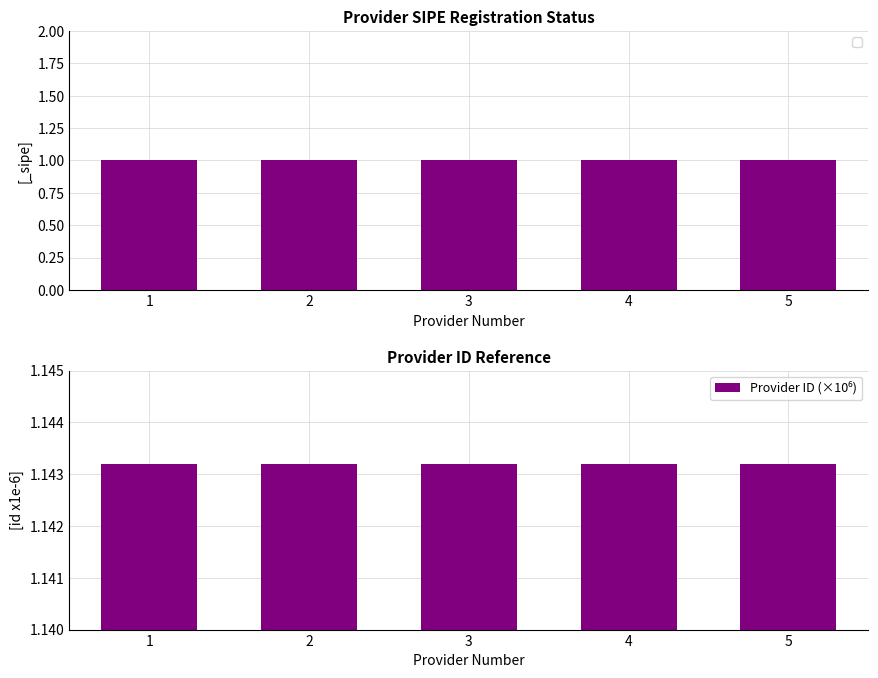

Reading right to left, extract all data points from this chart.

5=1.1	4=1.1	3=1.1	2=1.1	1=1.1